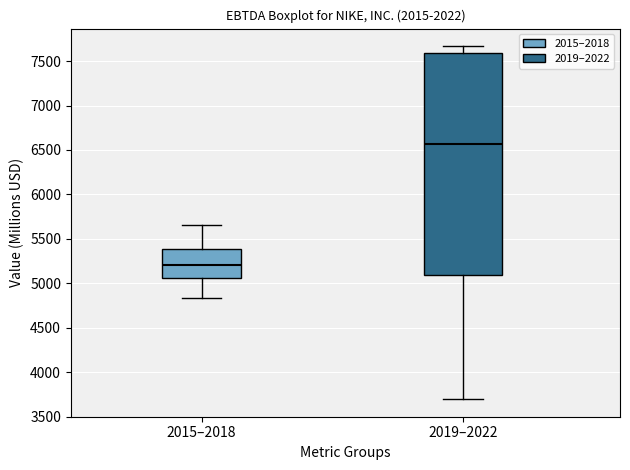

Which box is the tallest, from its lower edge to its upper edge?

2019–2022